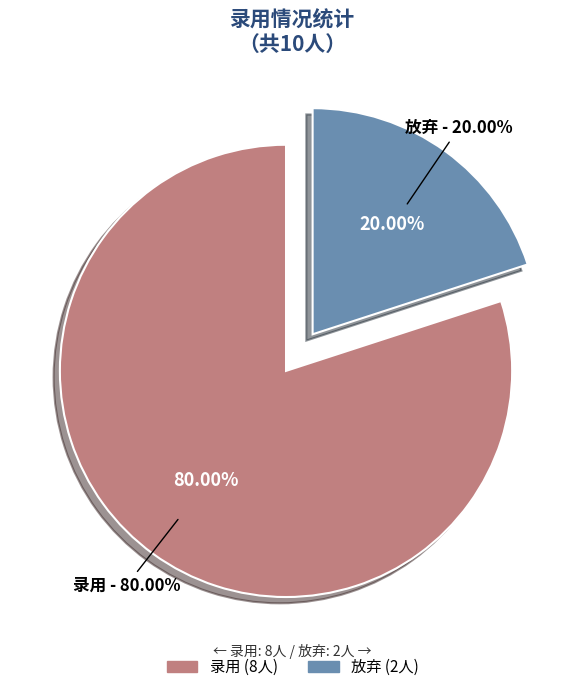

Does 录用 account for over 50% of the chart?

Yes